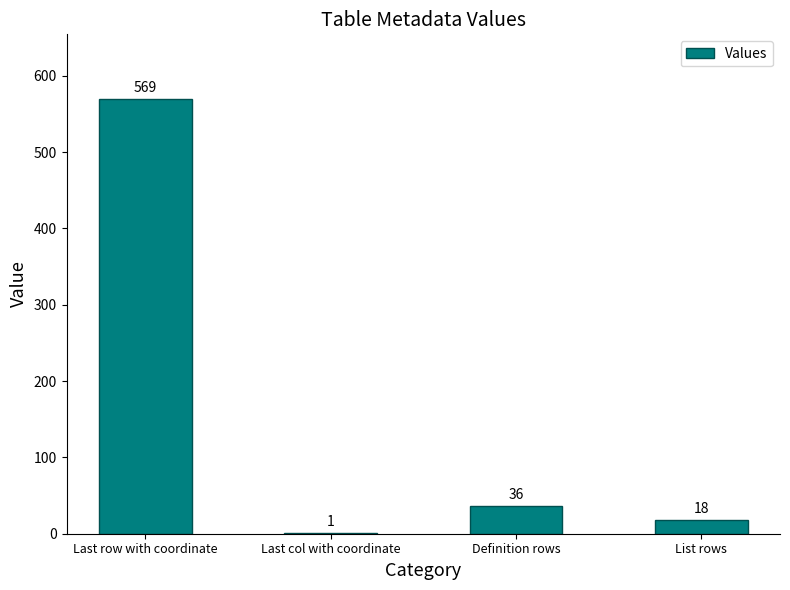

What is the maximum value shown in the chart?

569